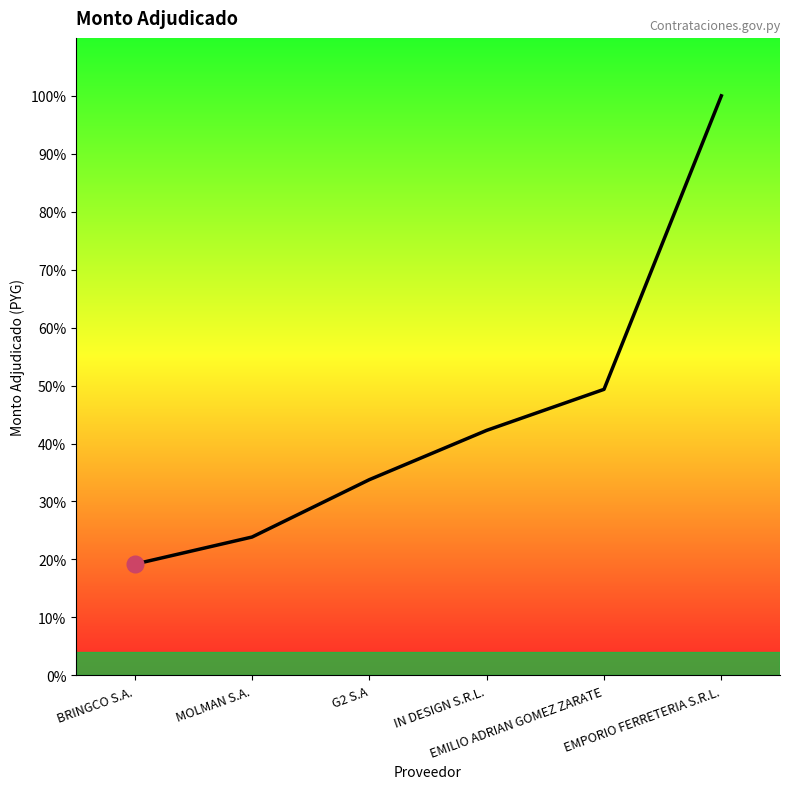

Does the chart display data point markers on the line(s)?

No